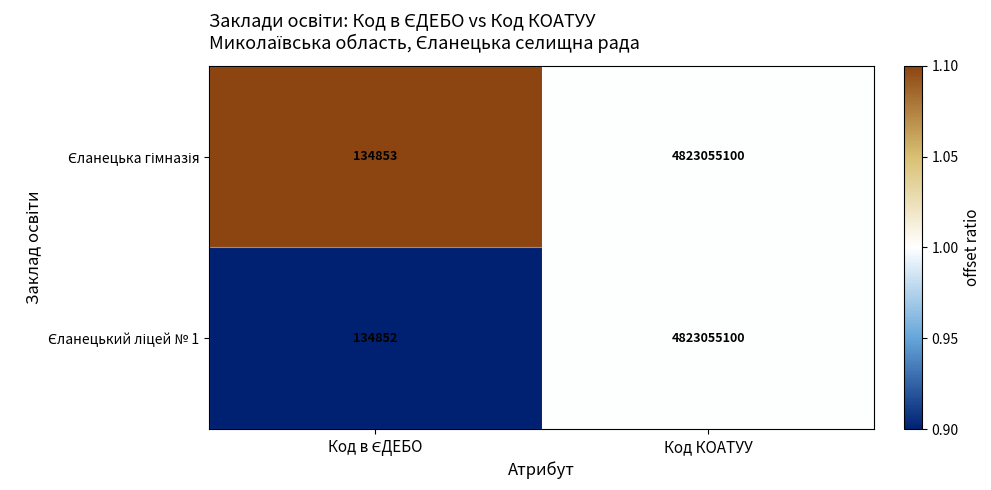

What is the minimum value shown in the chart?

134852